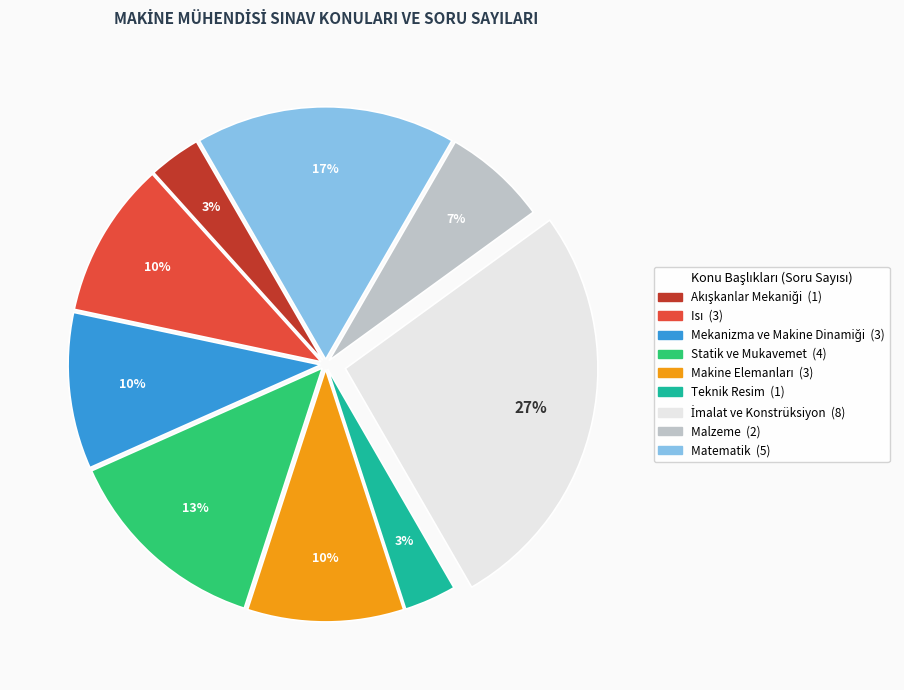

Is it true that Teknik Resim is 3% of the pie?

True